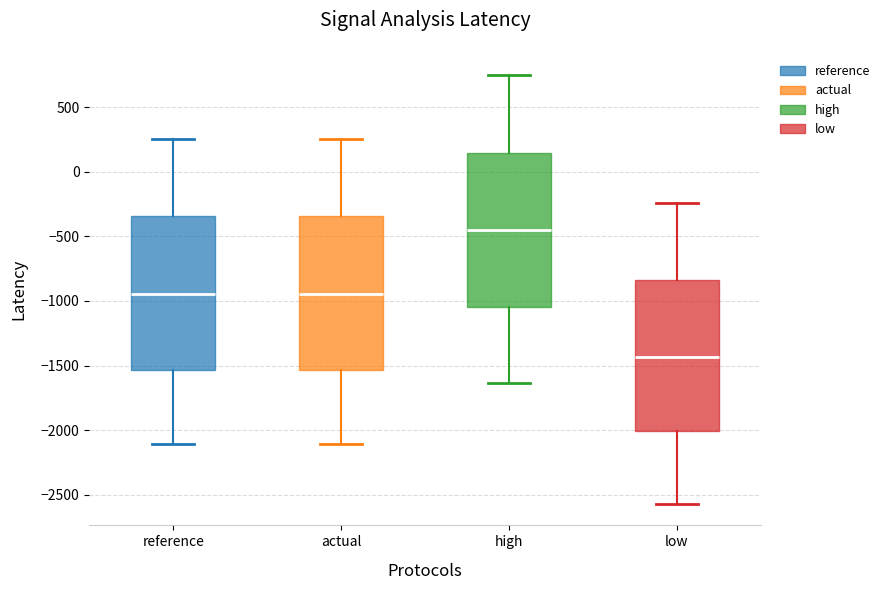

Which box's median line is the highest?

high